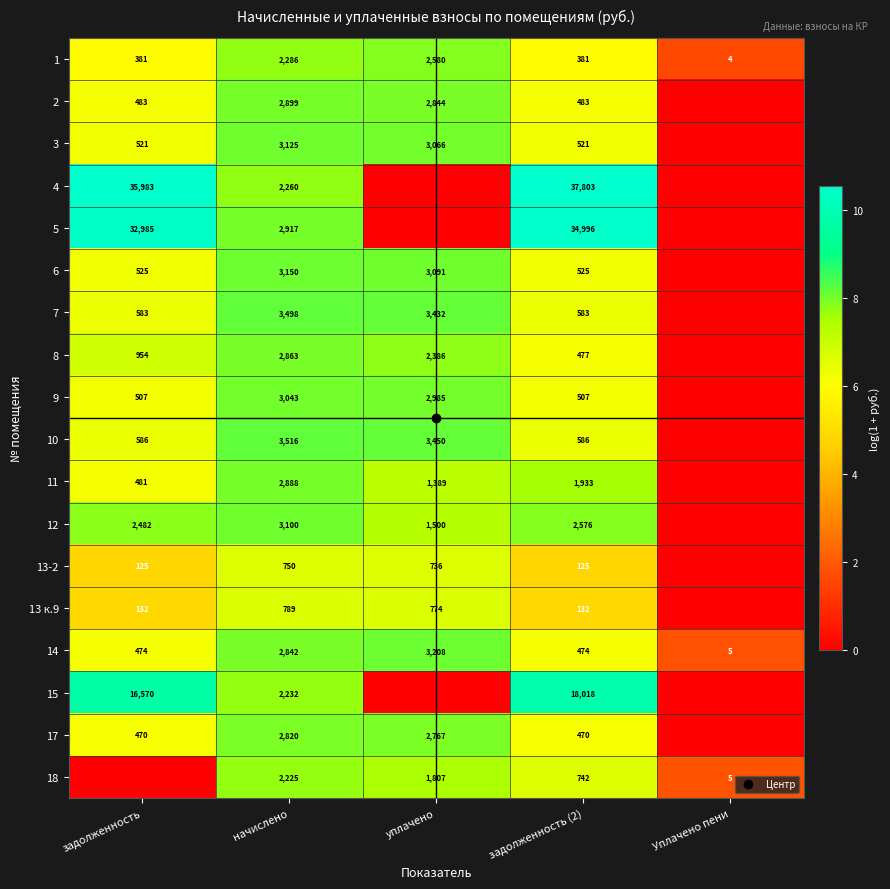

Which label corresponds to the smallest value in the chart?

Уплачено пени